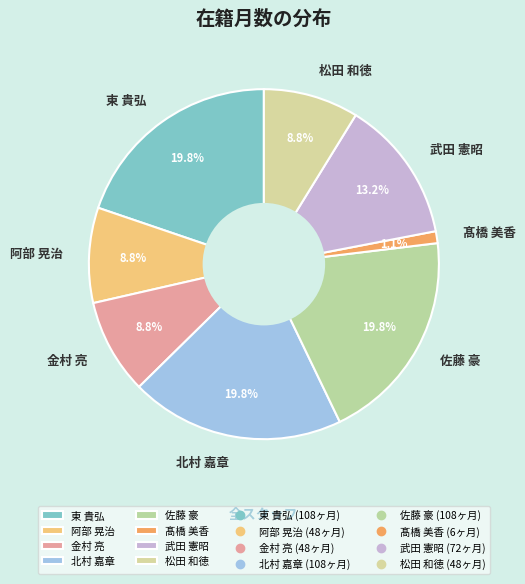

How much of the chart is everything except 武田 憲昭?

86.8%